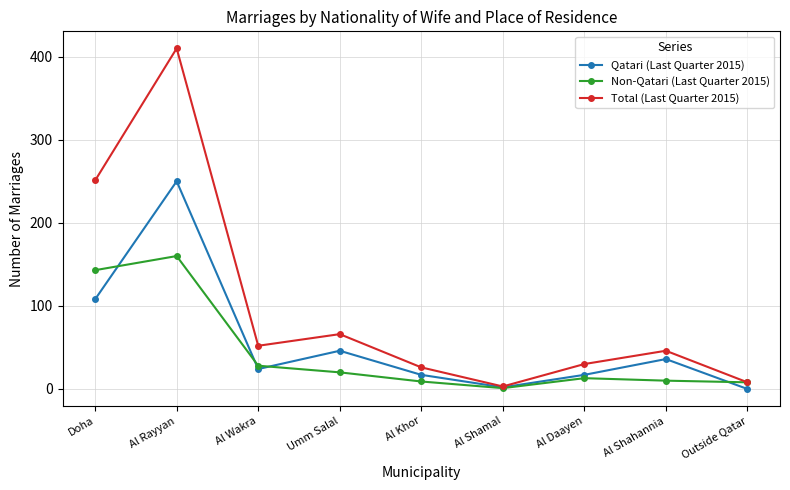

Rank the series by their average value, from lowest to highest.

Non-Qatari (Last Quarter 2015), Qatari (Last Quarter 2015), Total (Last Quarter 2015)